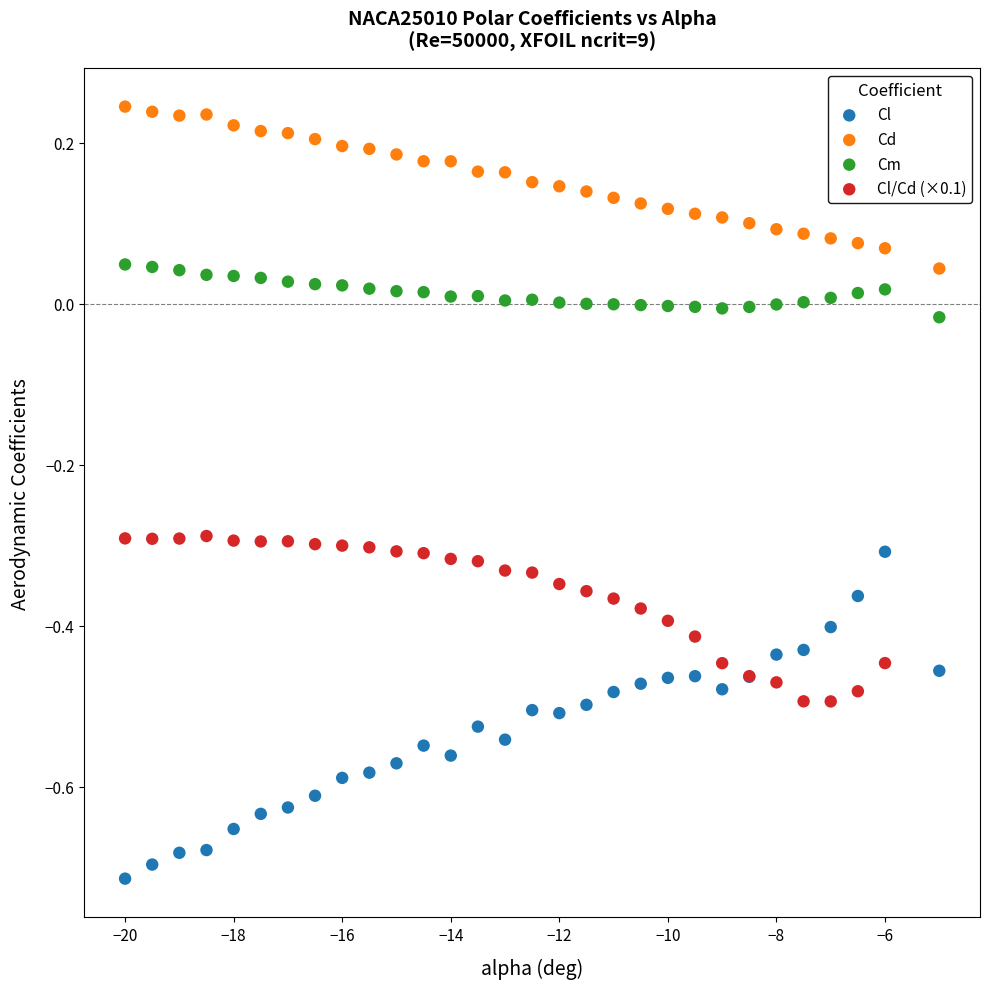

What are all the series names shown in the legend?

Cl, Cd, Cm, Cl/Cd (×0.1)